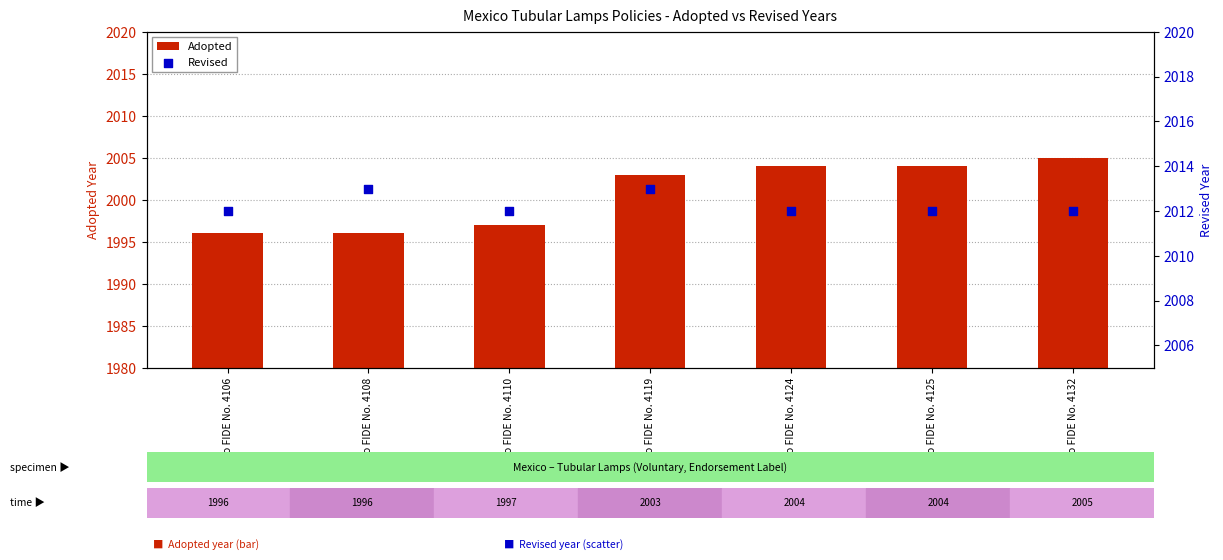

What are all the series names shown in the legend?

Adopted, Revised